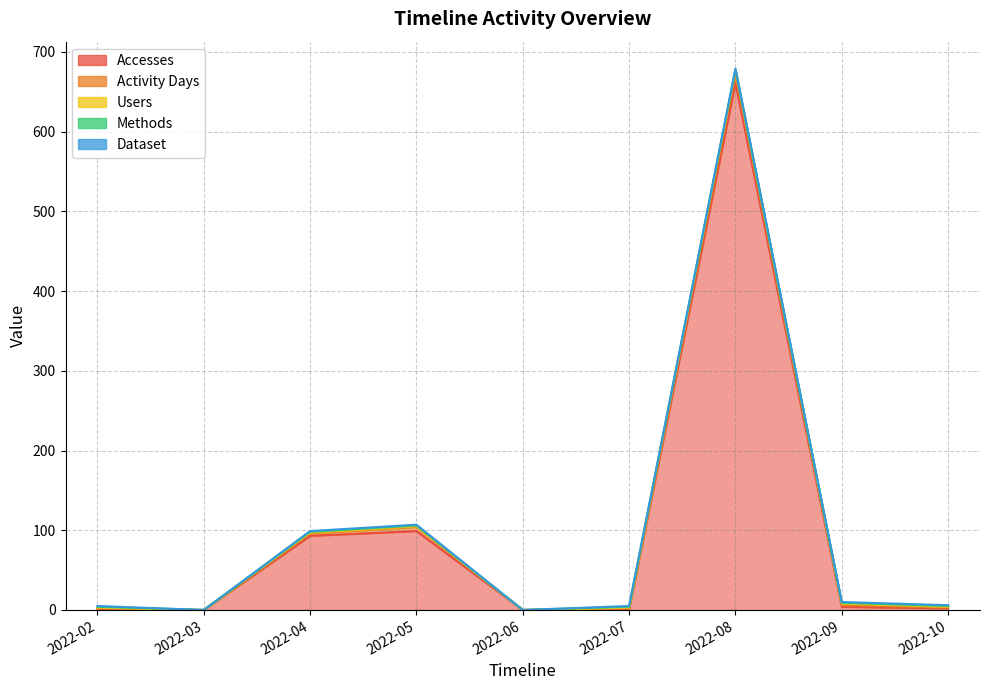

What is the sum of all Methods values?

7